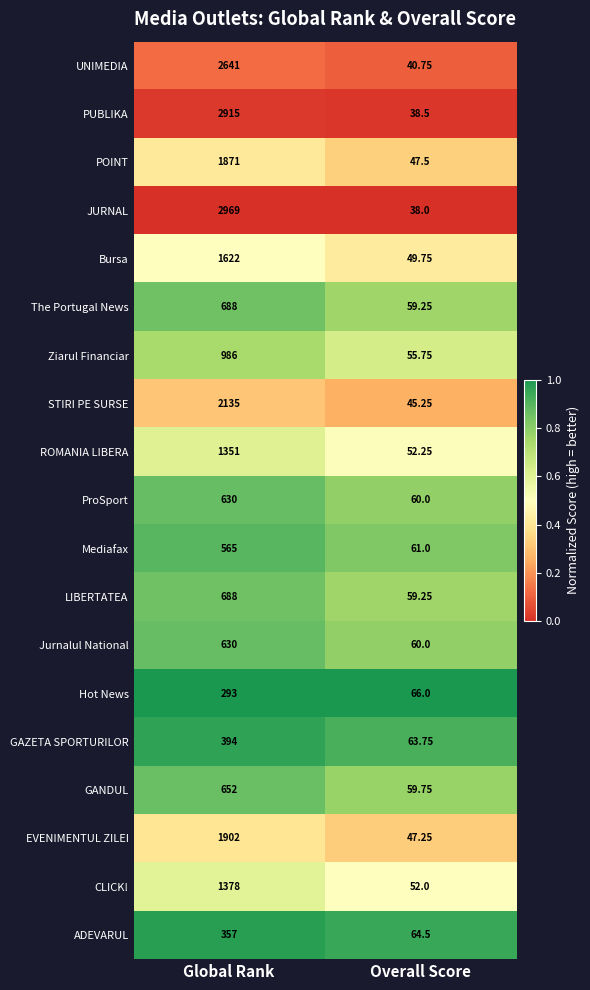

At which category does the chart reach its minimum across all series?

Overall Score